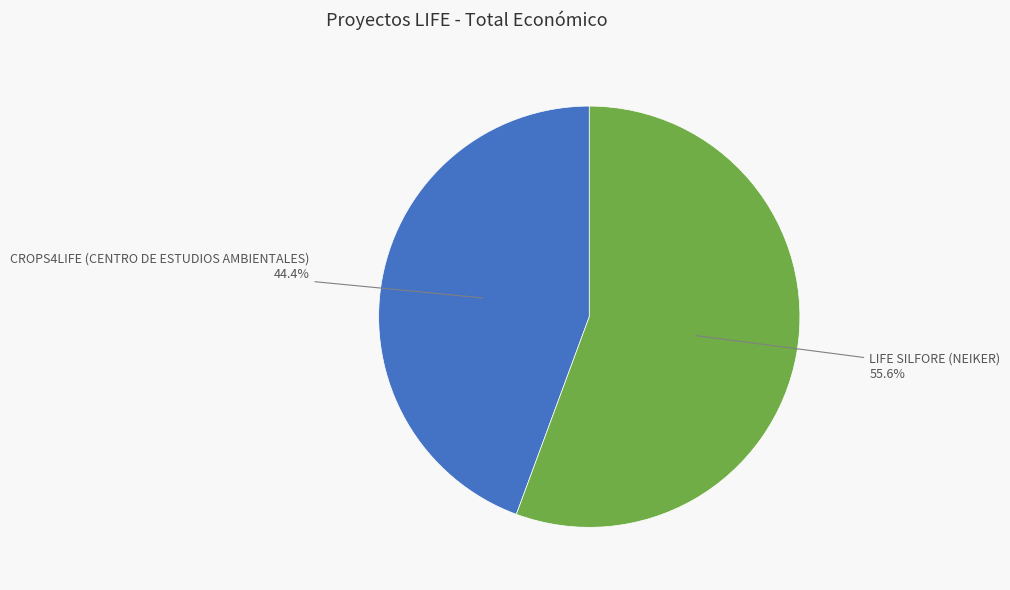

What percentage do LIFE SILFORE (NEIKER) and CROPS4LIFE (CENTRO DE ESTUDIOS AMBIENTALES) together represent?

100.0%